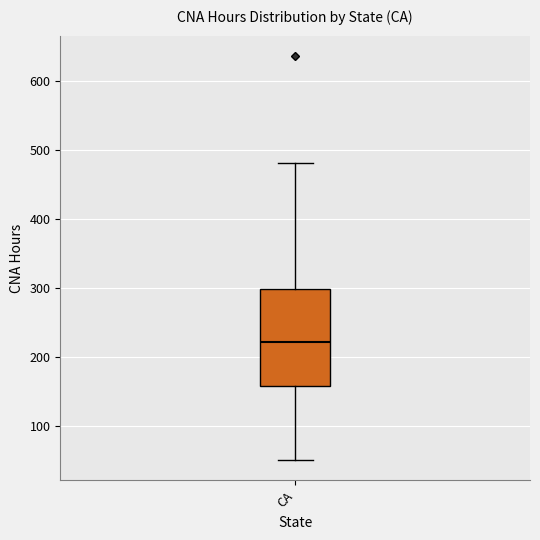

Read this box plot against the y-axis: the position of the median line, the range covered by the box, and the ends of both whiskers. The values are not printed on the chart, so give them approximately, as read against the axis.

median 220, box 160 to 300, whiskers 50 to 480